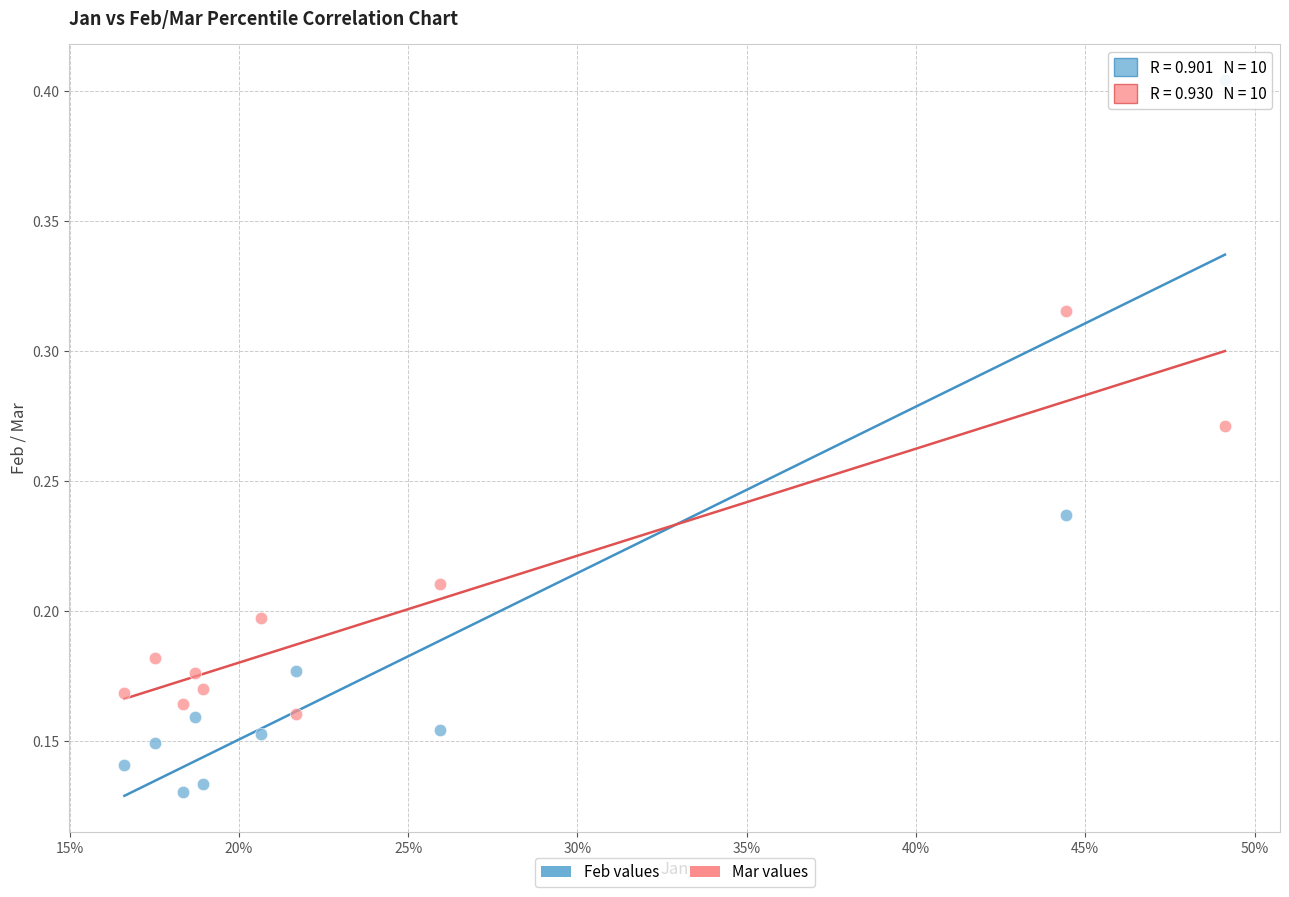

Which series contains the highest Y value?

Feb values